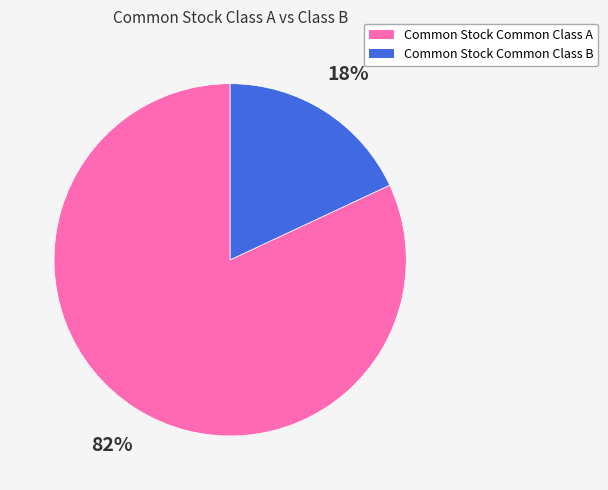

Which category has the smallest portion of the pie?

Common Stock Common Class B